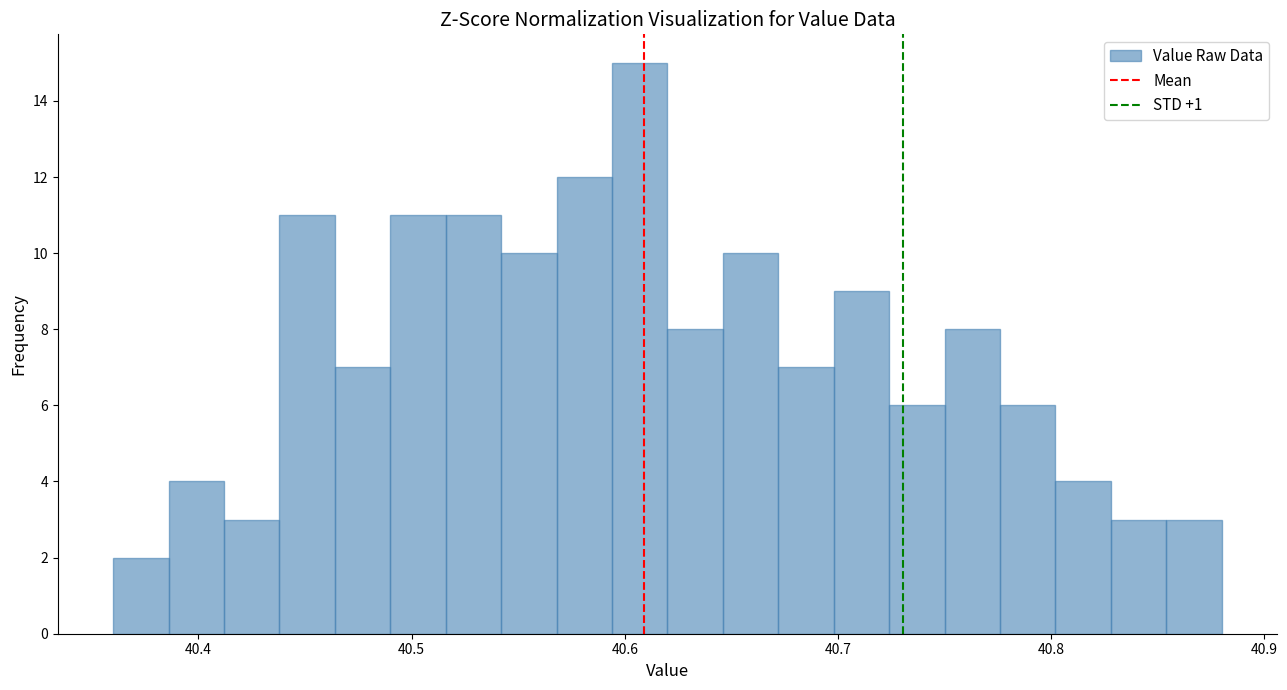

Read against the x-axis, roughly where is the centre of the tallest bar?

40.61